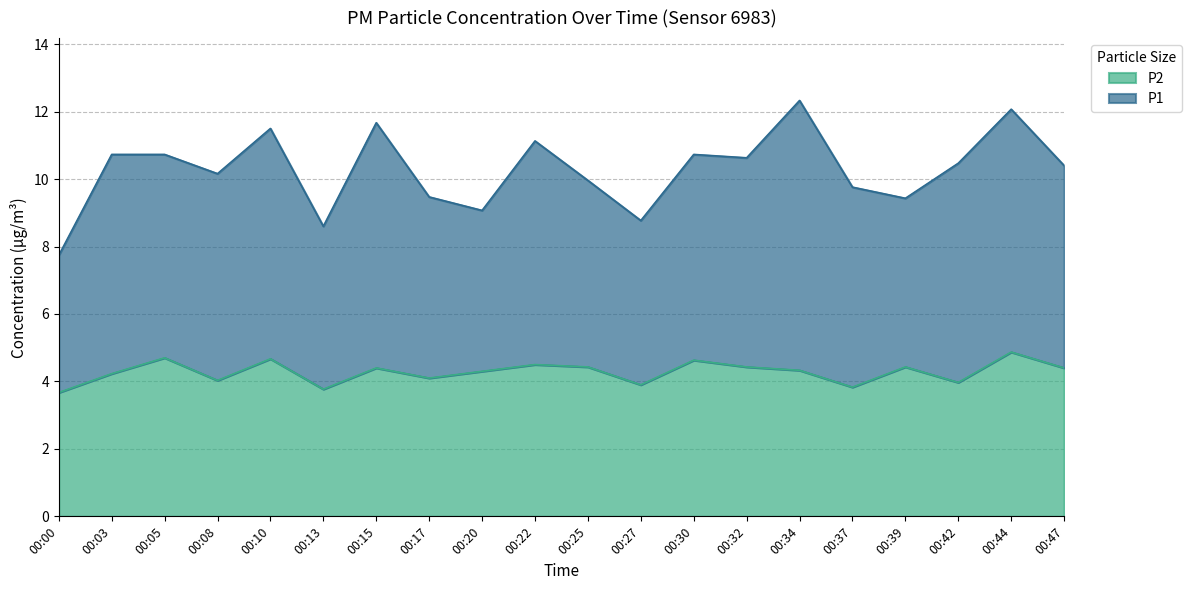

How many interior local peaks (higher than both neighbors) does the data have?

7